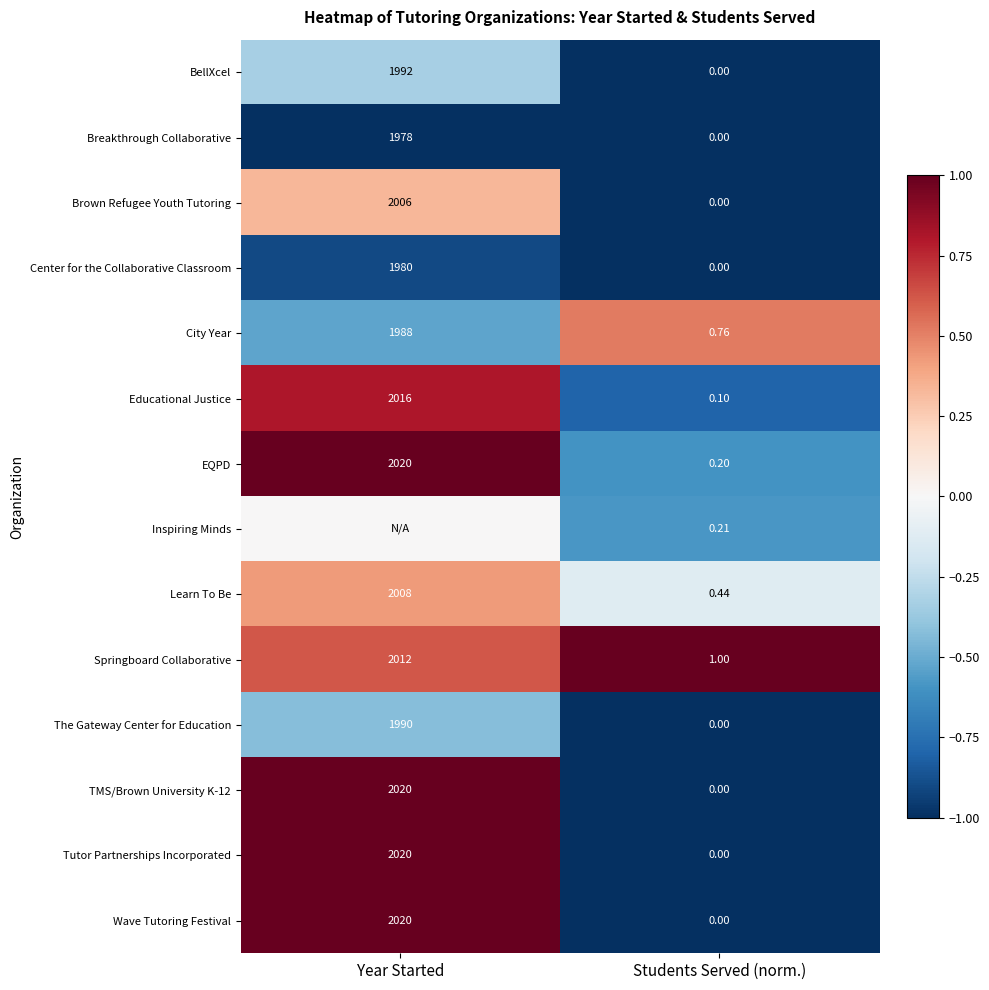

Between Students Served (norm.) and Year Started, which is larger?

Year Started